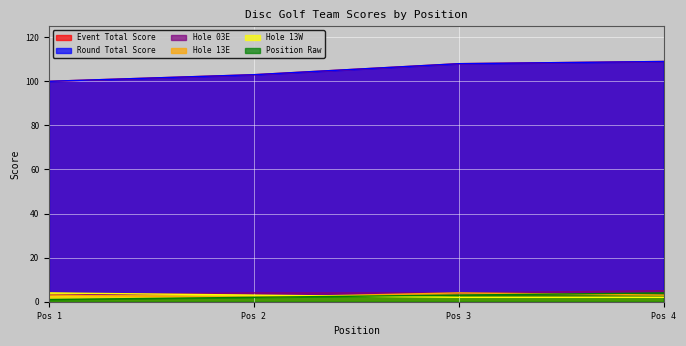

At which category is the sum across all series the highest?

Pos 4